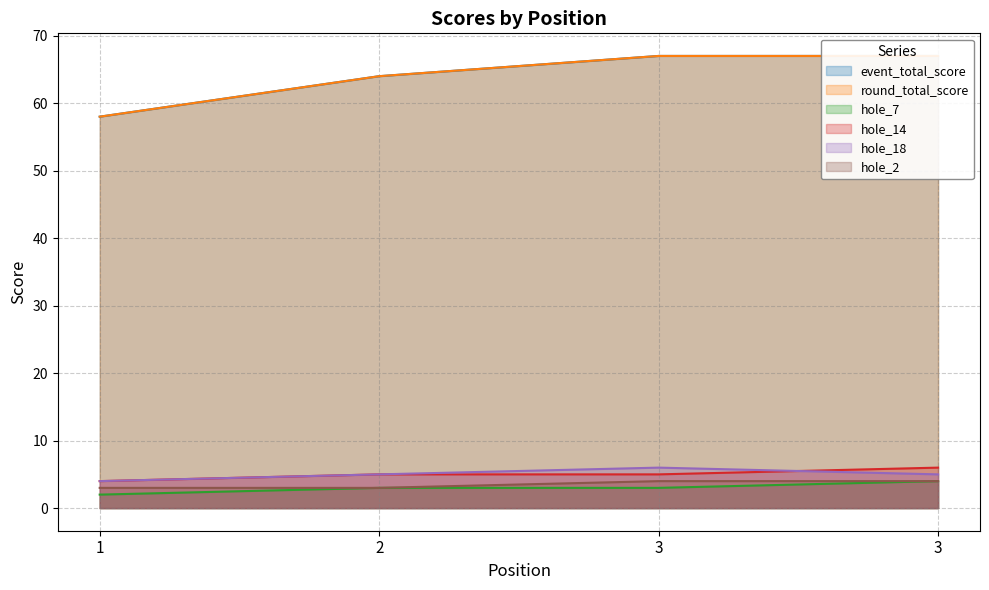

True or false: event_total_score has a value of 17 at 3.

False